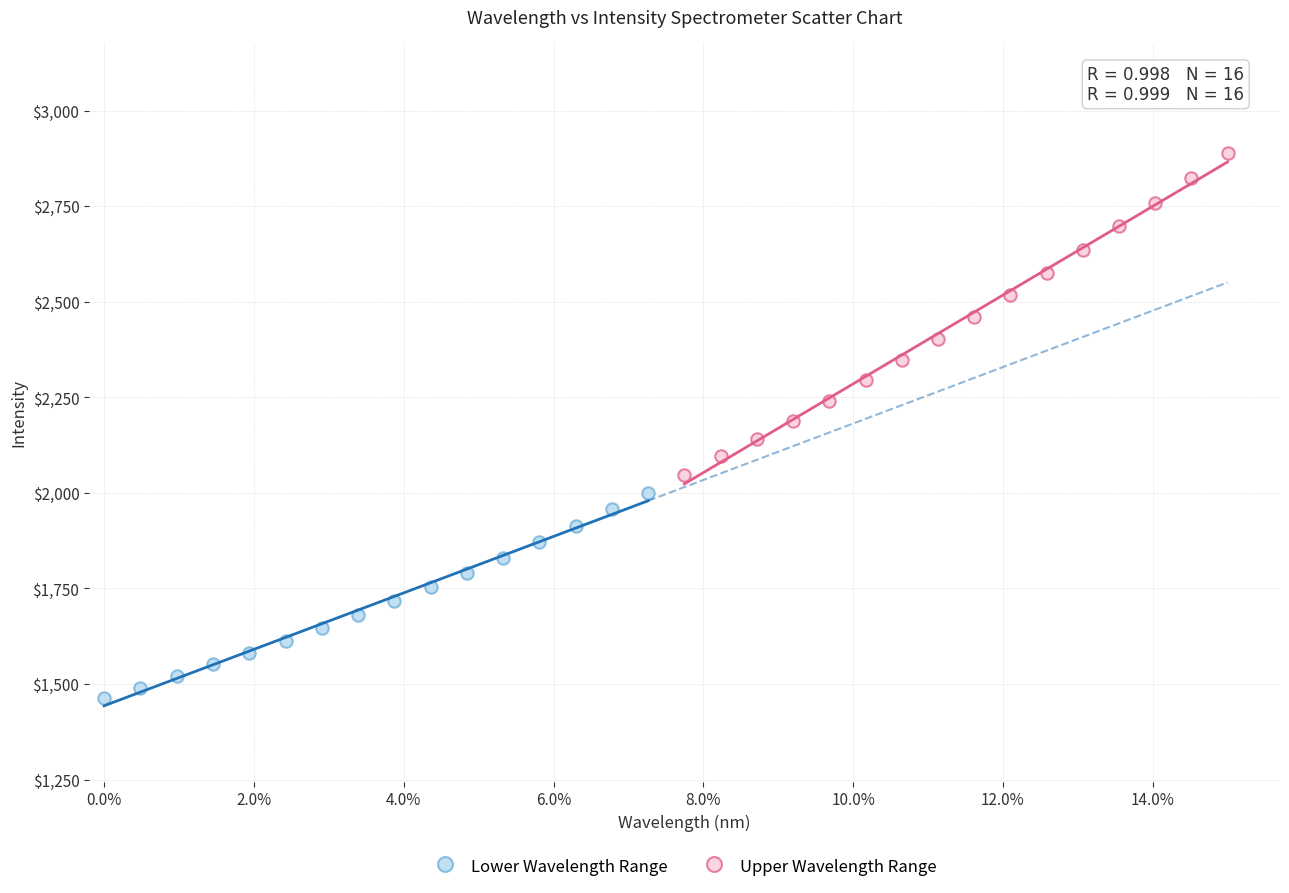

Which series has the largest Y range (max minus min)?

Upper Wavelength Range